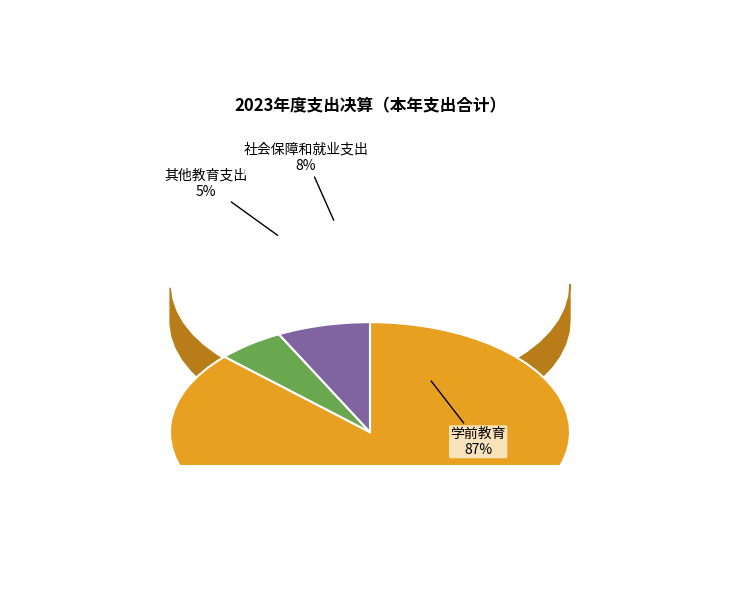

Which slice represents more than half of the pie?

学前教育